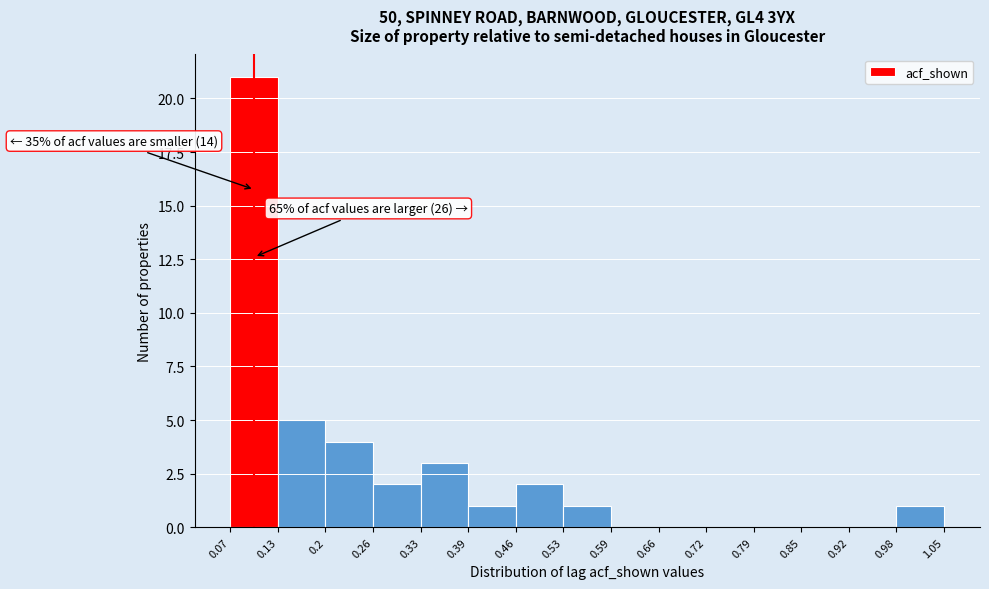

Which range on the x-axis has the tallest bar?

0.07 to 0.13